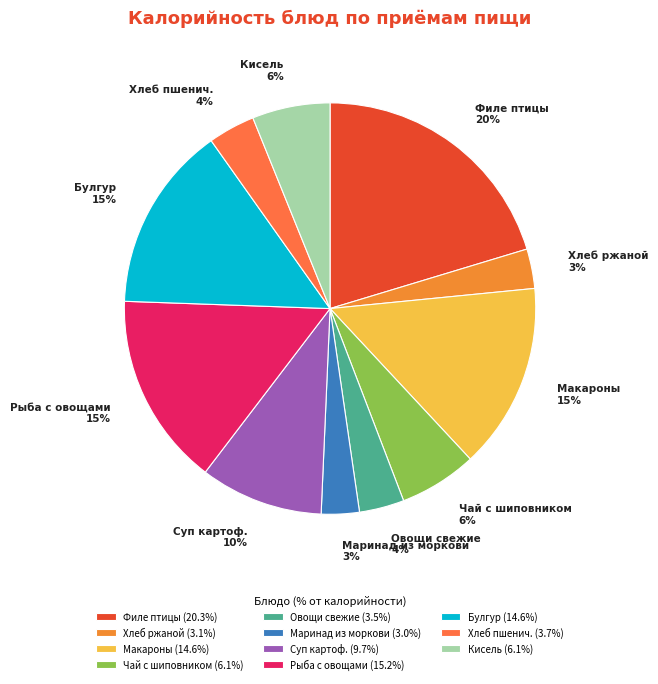

To the nearest percent, what percentage of the pie is Чай с шиповником?

6%